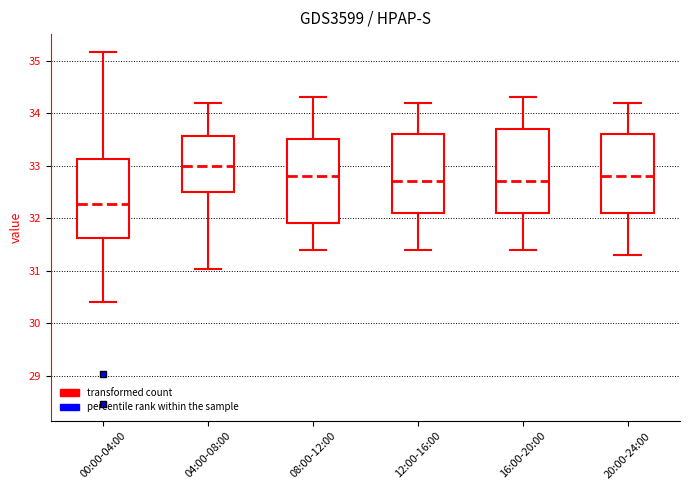

Where is the lower edge of the box for 20:00-24:00 on the y-axis? The values are not printed on the chart, so give them approximately, as read against the axis.

32.1